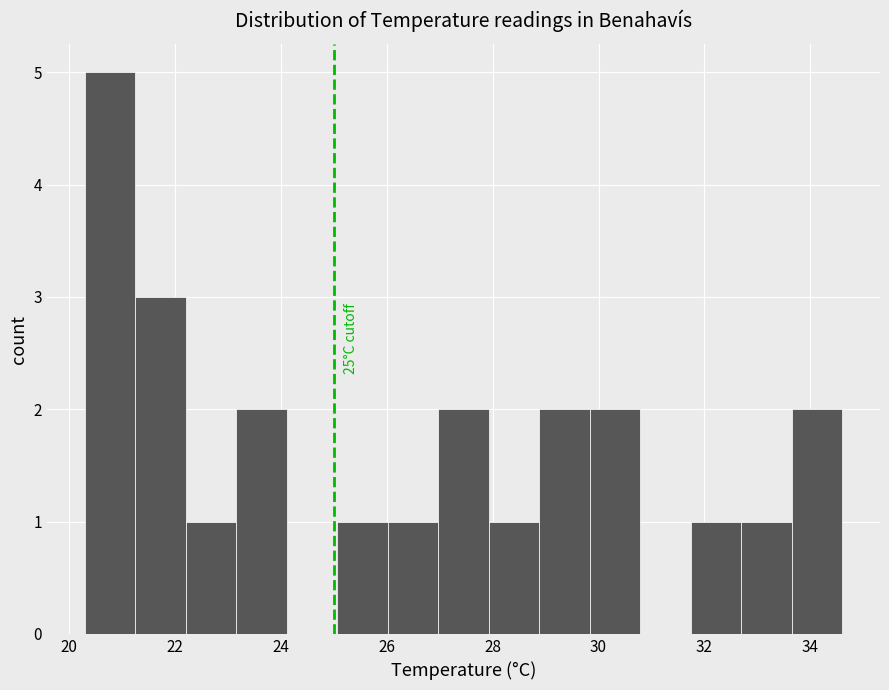

Over which range of the x-axis is the bar tallest?

20.4 to 21.2